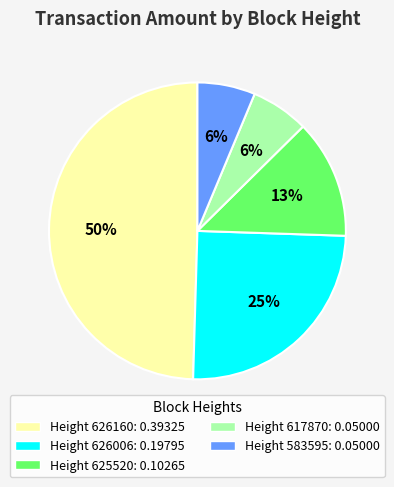

Does any single category account for the majority?

No